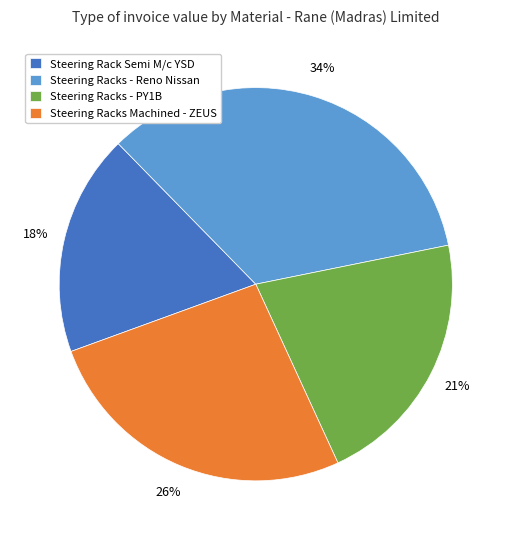

Is it true that Steering Rack Semi M/c YSD is 30% of the pie?

False